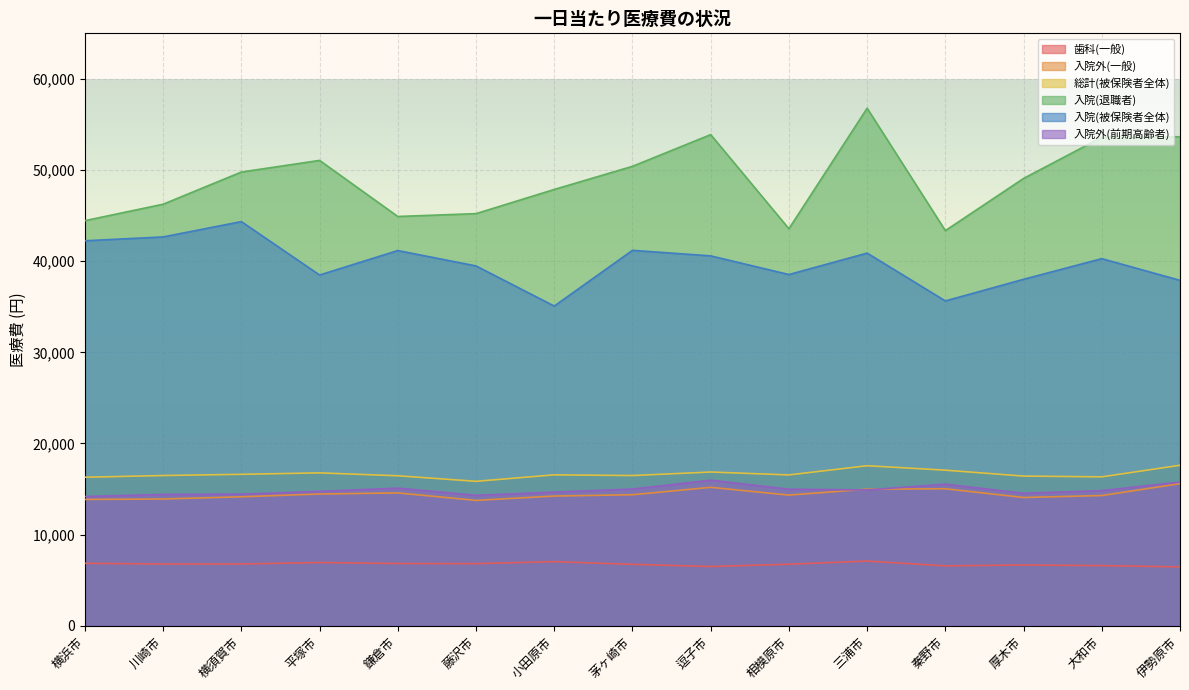

Which has a higher value, 相模原市 or 厚木市?

相模原市